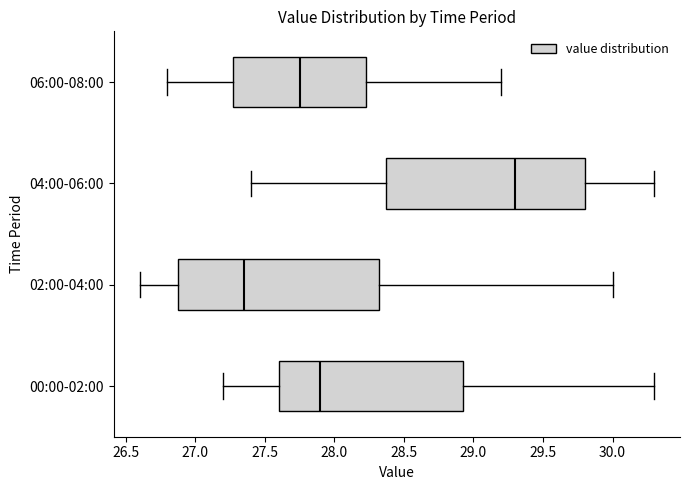

Reading bottom to top, read every box against the x-axis: the position of its median line, the range the box covers, and the ends of its whiskers. The values are not printed on the chart, so give them approximately, as read against the axis.

00:00-02:00: median 27.90, box 27.60 to 28.95, whiskers 27.20 to 30.30
02:00-04:00: median 27.35, box 26.90 to 28.35, whiskers 26.60 to 30.00
04:00-06:00: median 29.30, box 28.40 to 29.80, whiskers 27.40 to 30.30
06:00-08:00: median 27.75, box 27.30 to 28.25, whiskers 26.80 to 29.20